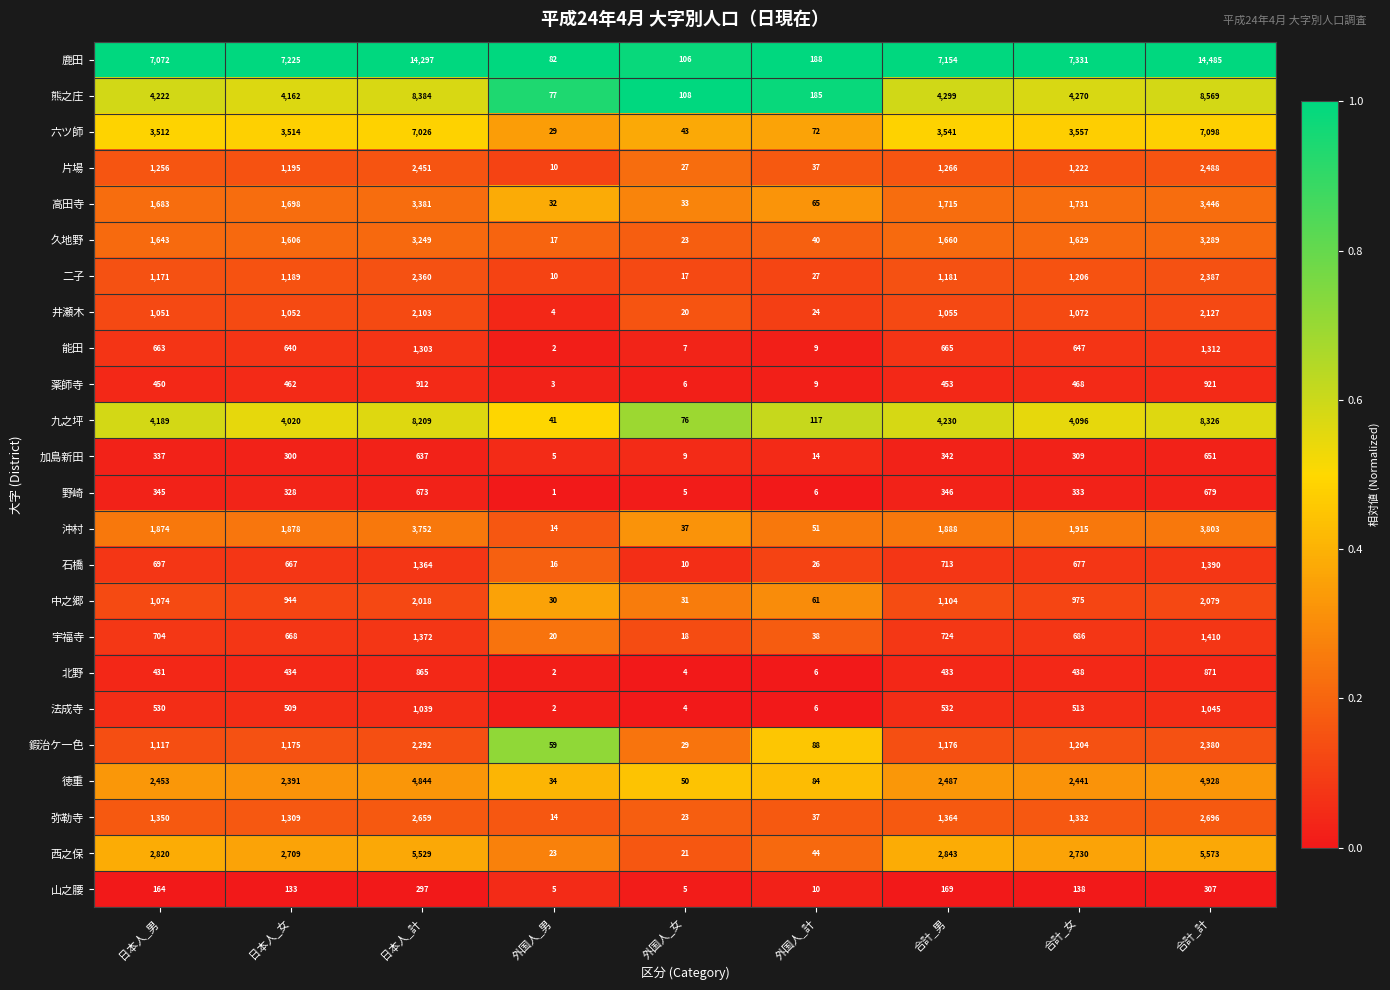

How many data points does each series have?

9